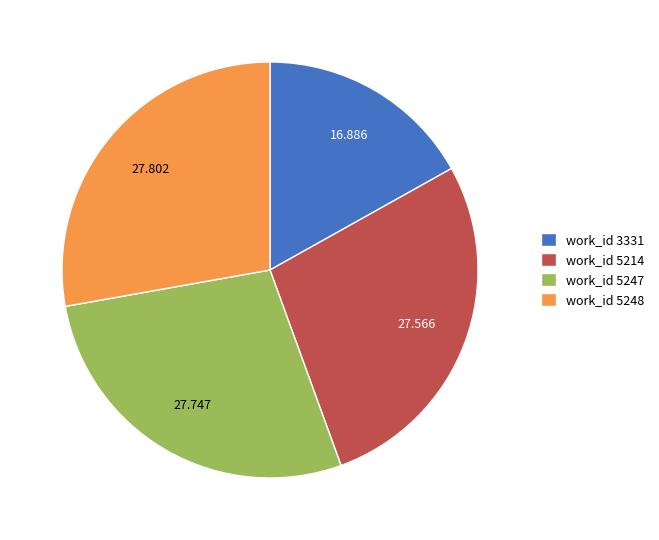

Is there any slice that represents more than half of the pie?

No